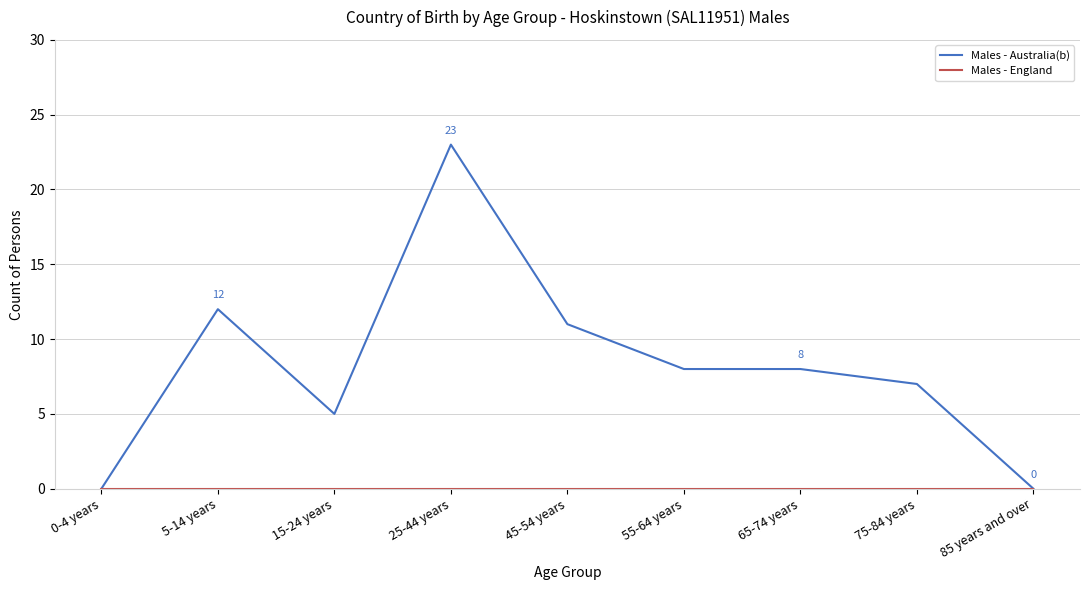

Is this an area chart (filled region under the line)?

No